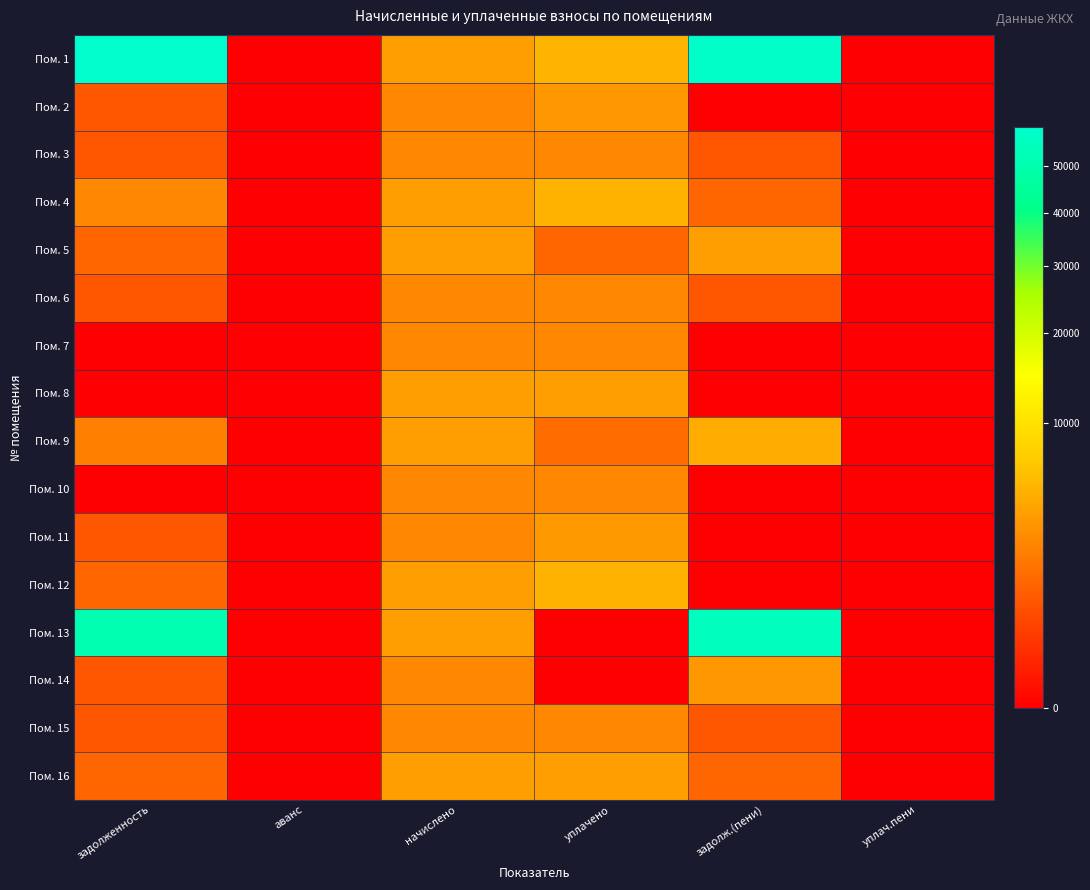

Which has a higher value, уплачено or аванс?

уплачено